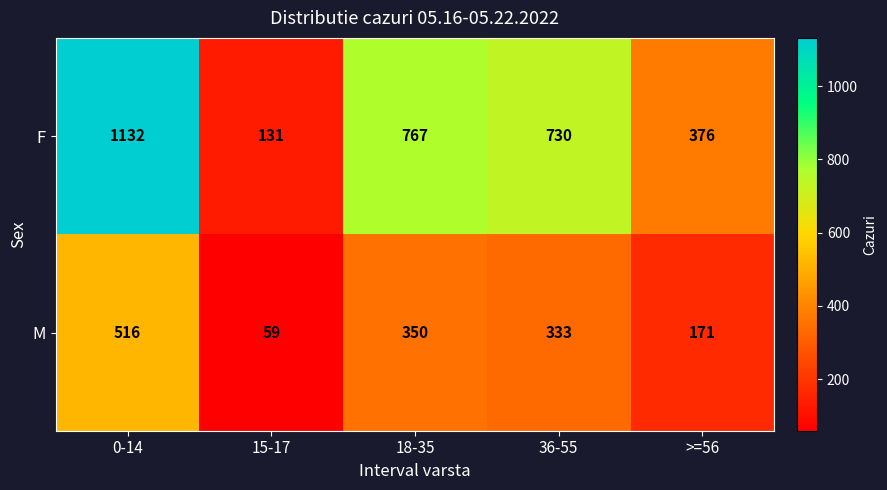

At which label is F closest to 631?

36-55